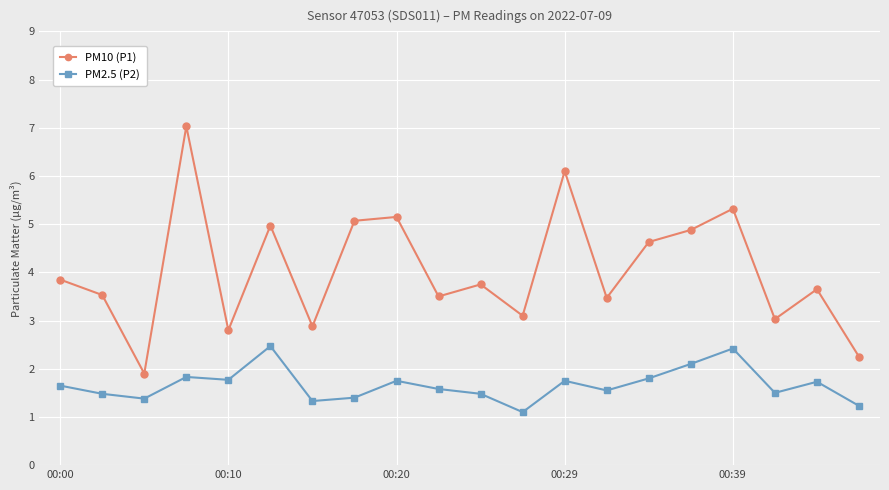

True or false: PM2.5 (P2) has more than 2 interior local peaks.

True